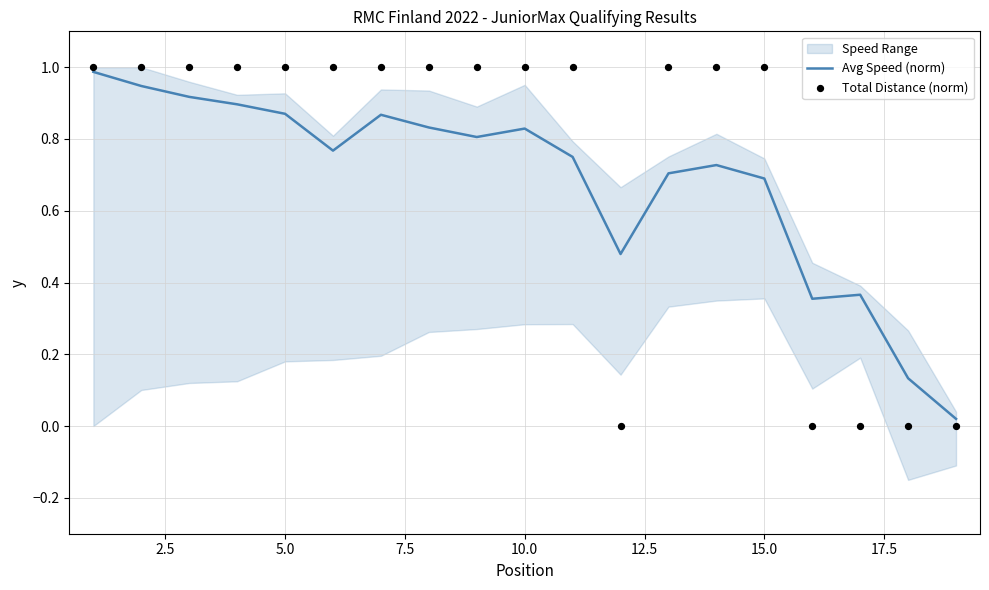

At how many categories does at least one series exceed 0?

19